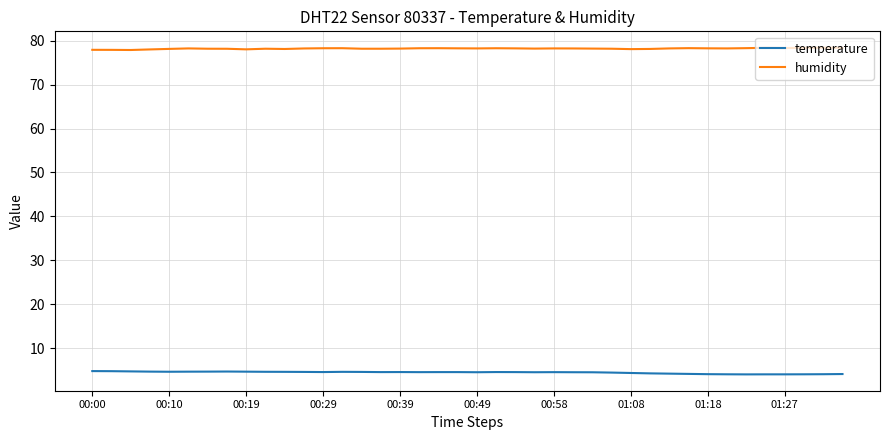

What is the greatest value displayed?

78.4